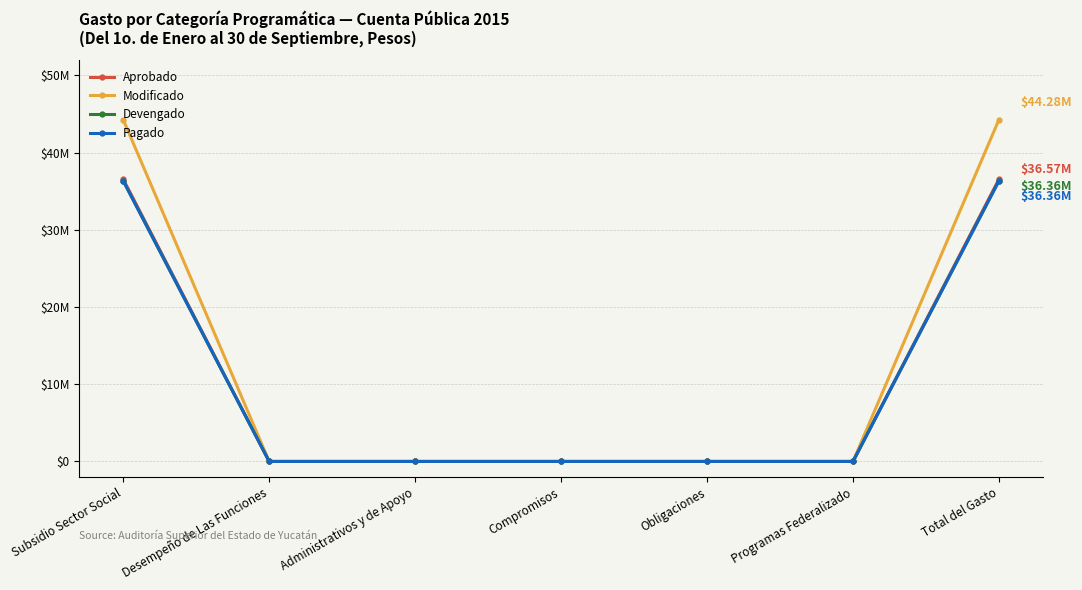

What is the label of the 1st point from the left?

Subsidio Sector Social